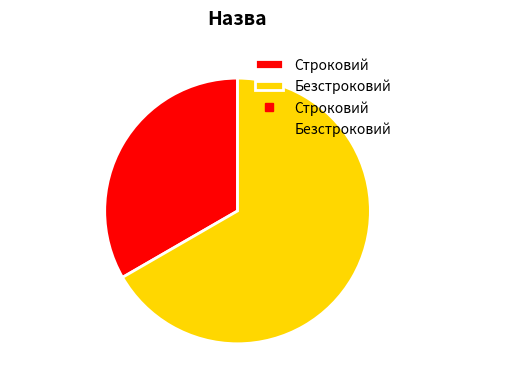

Do Безстроковий and Строковий together represent more than half of the pie?

Yes